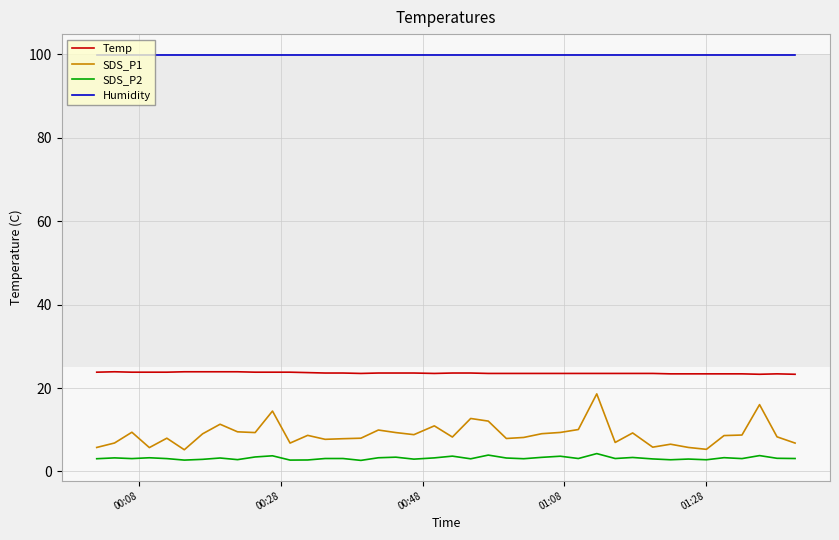

Which series has the largest total across all categories?

Humidity